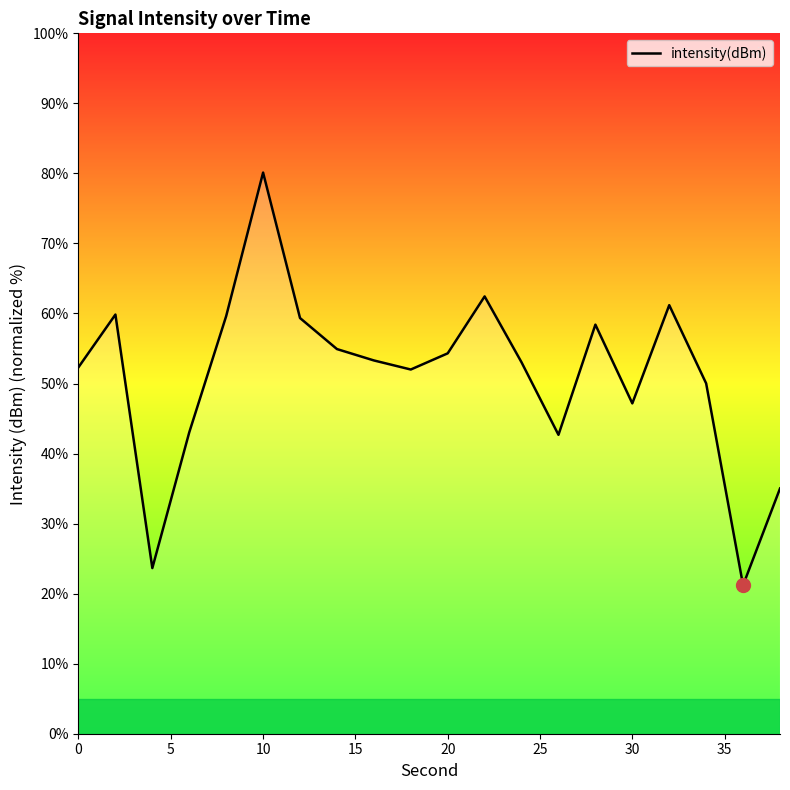

How many interior local peaks (higher than both neighbors) does the data have?

5